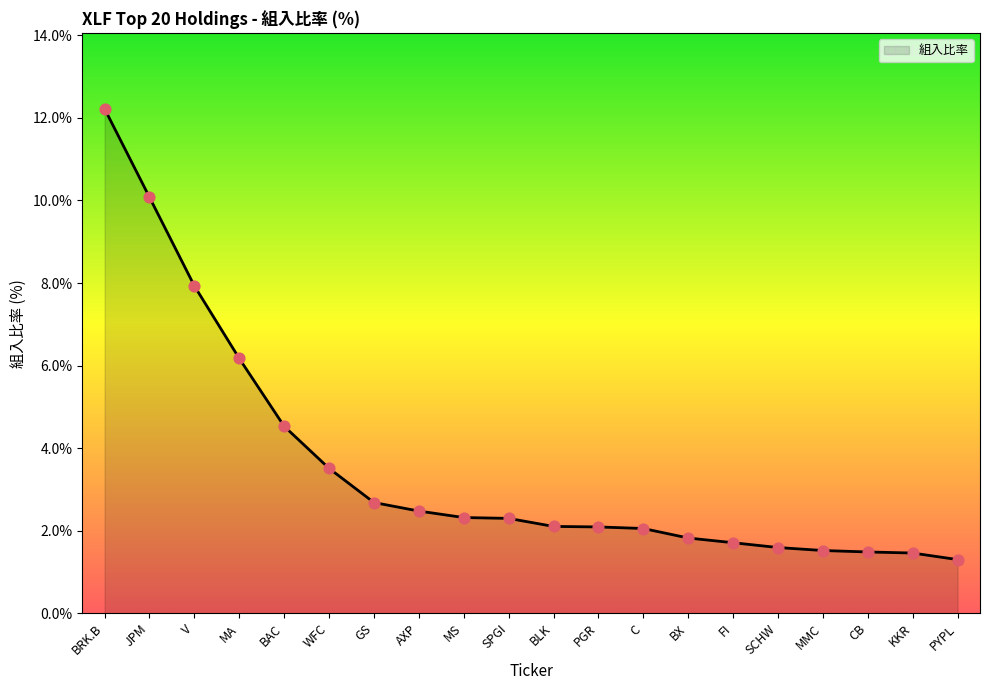

What is the change in value from C to PYPL?

-0.8